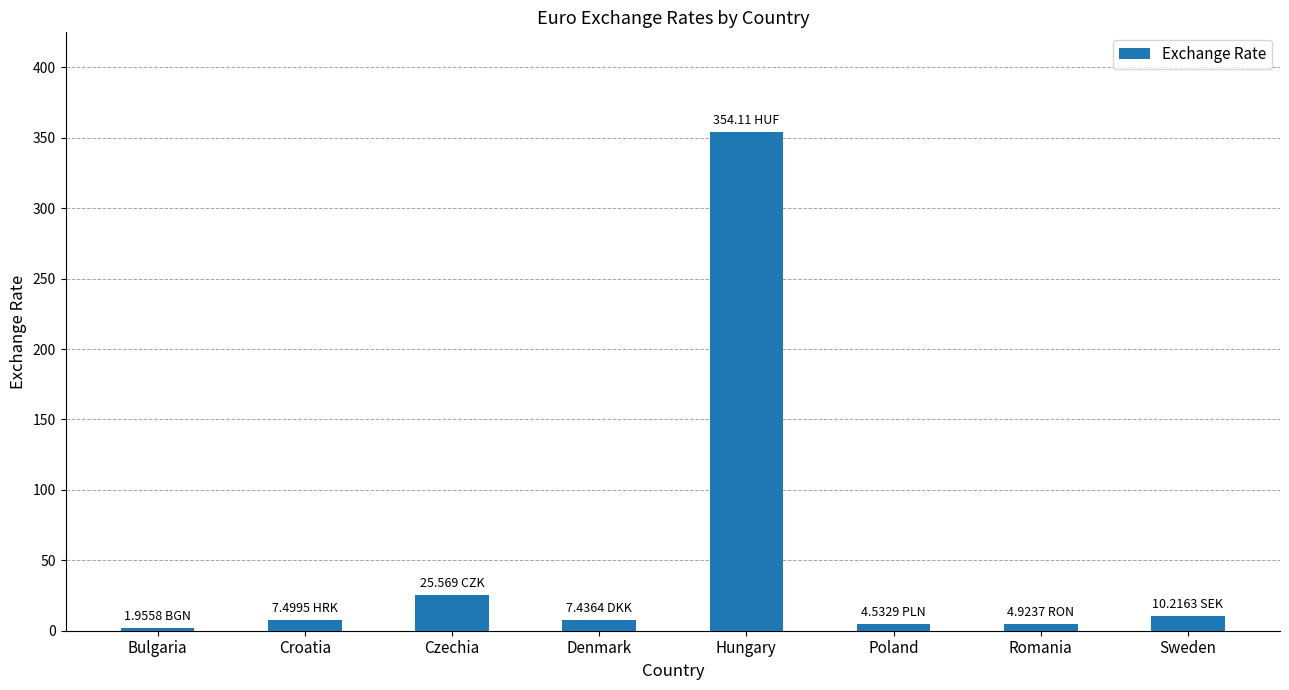

What is the difference between the maximum and second lowest values?

349.6